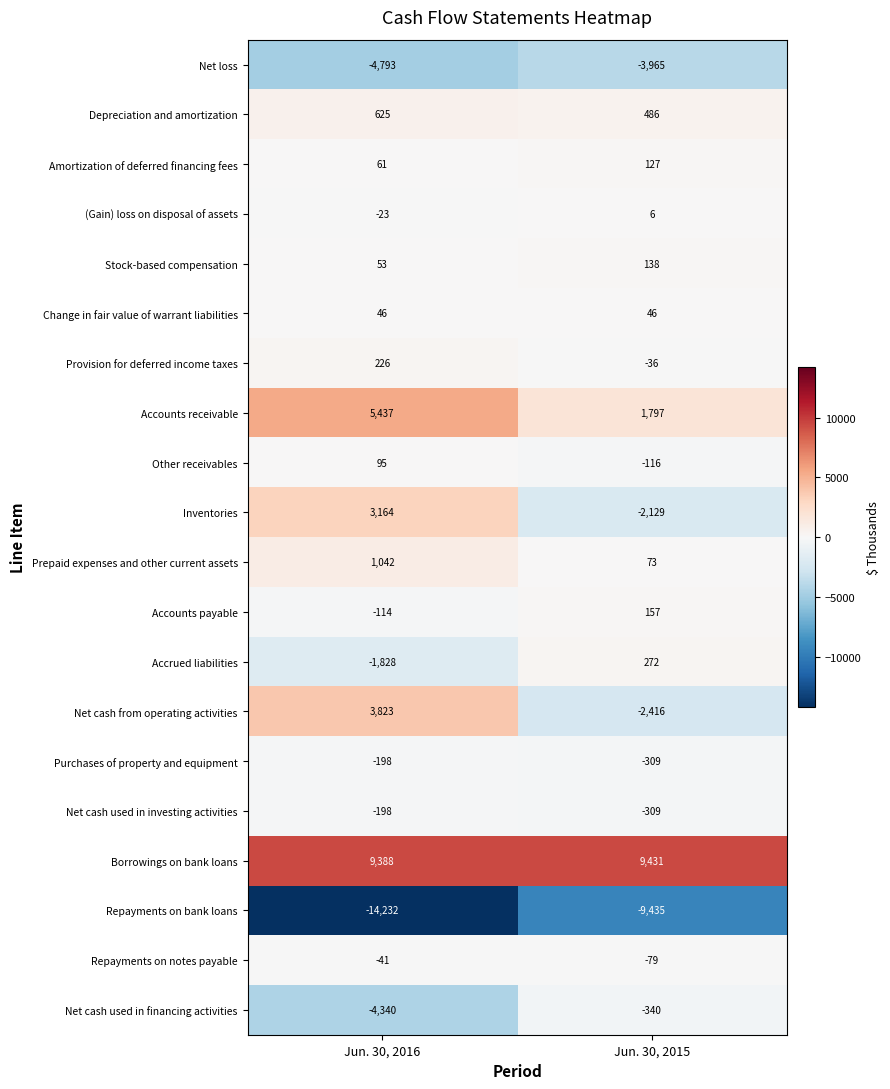

Which series has the largest total across all categories?

Borrowings on bank loans